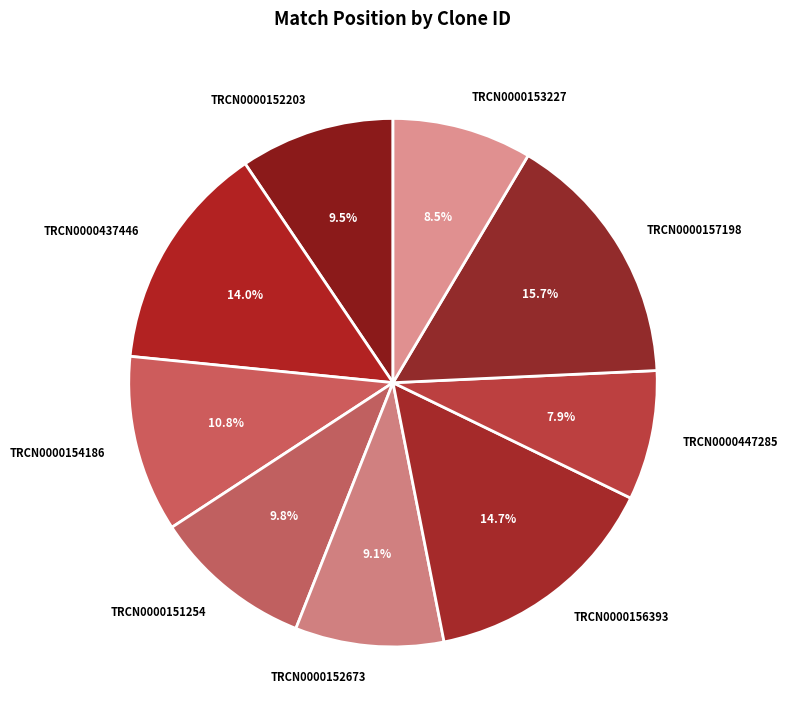

To the nearest percent, what is the difference between the largest and smallest slice percentages?

8%